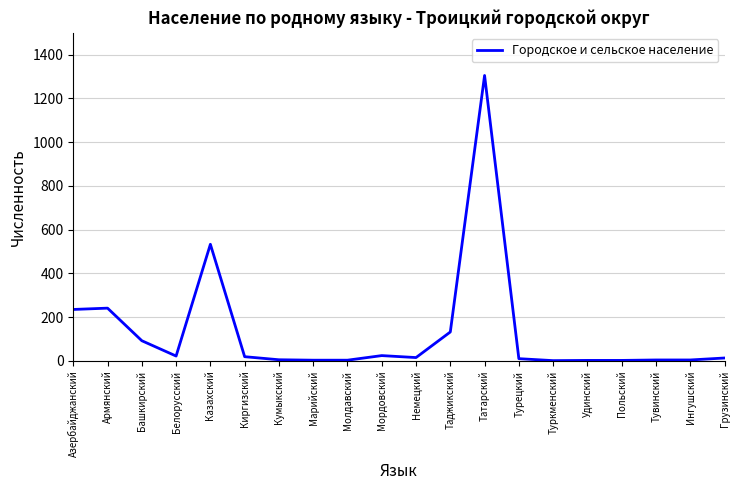

How many distinct data groups are displayed?

1